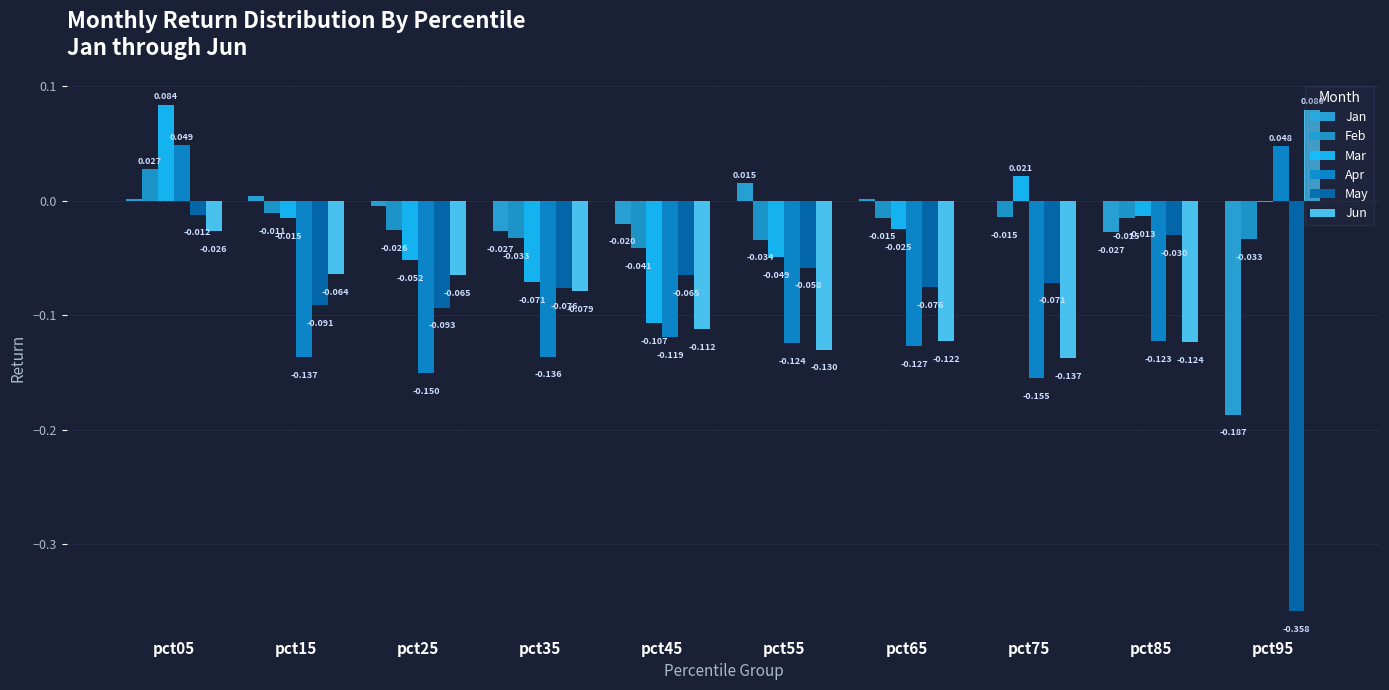

Are the bars horizontal?

No